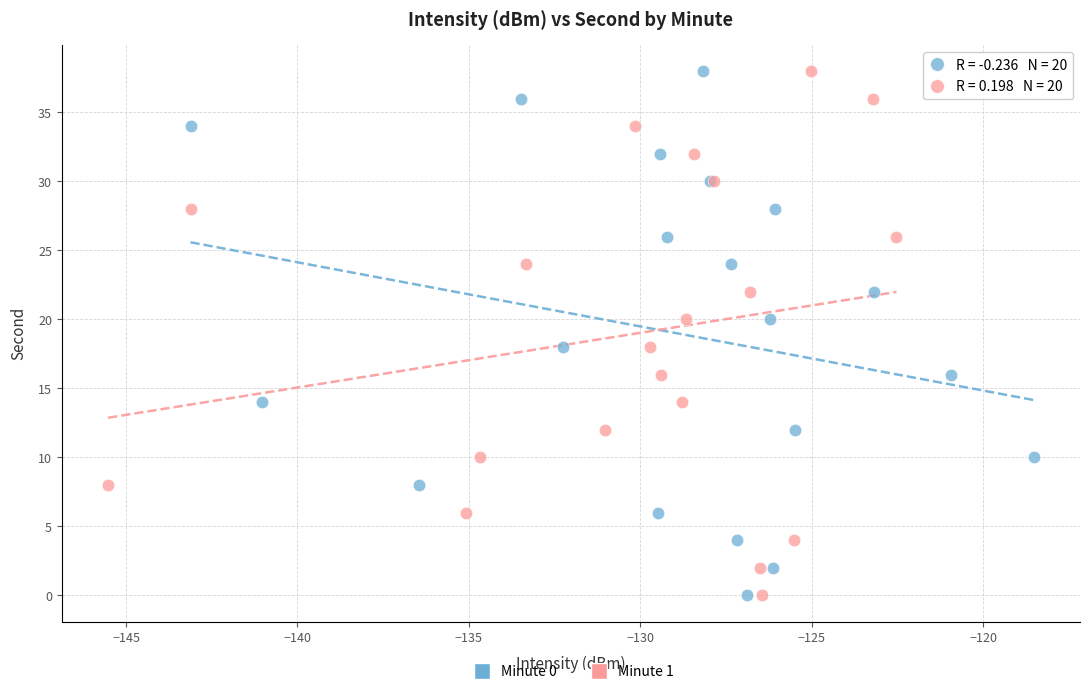

What are all the series names shown in the legend?

Minute 0, Minute 1